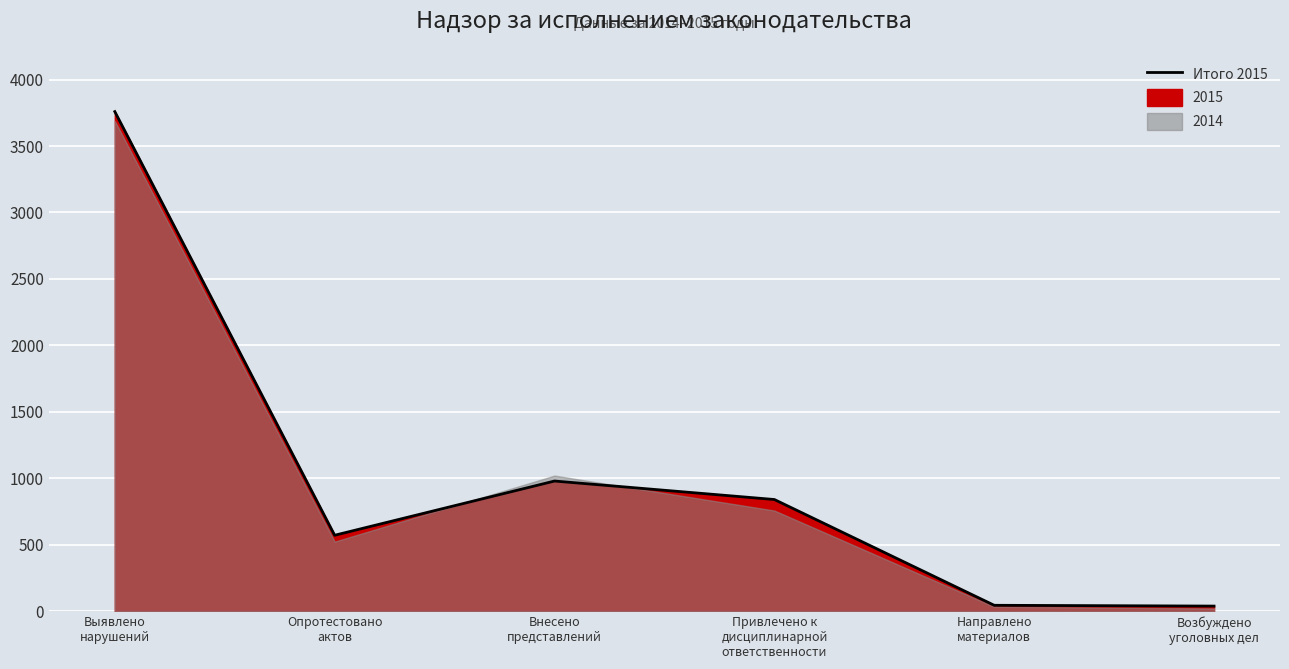

How many points are higher than both their immediate neighbors (excluding endpoints)?

1